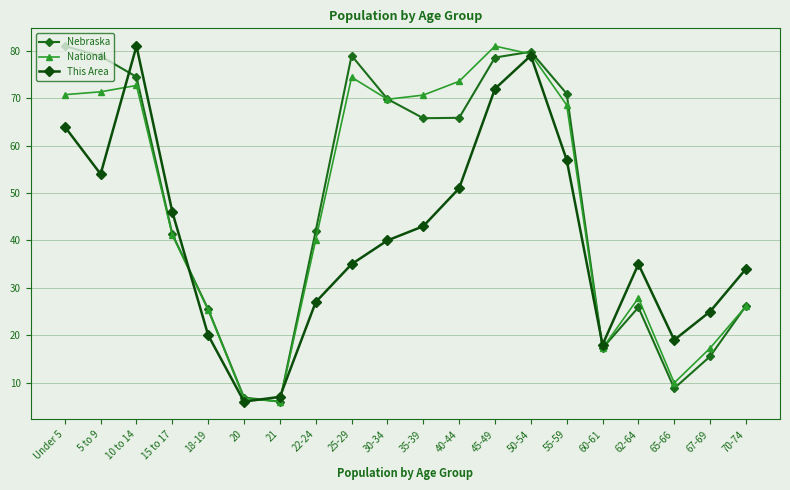

What position from the right is 10 to 14?

18